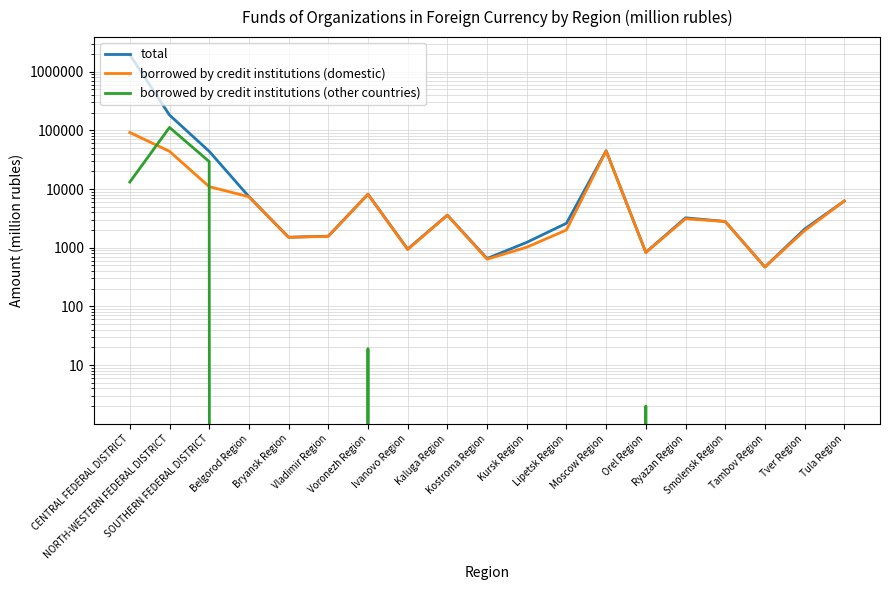

At which label does total first exceed 2800?

CENTRAL FEDERAL DISTRICT